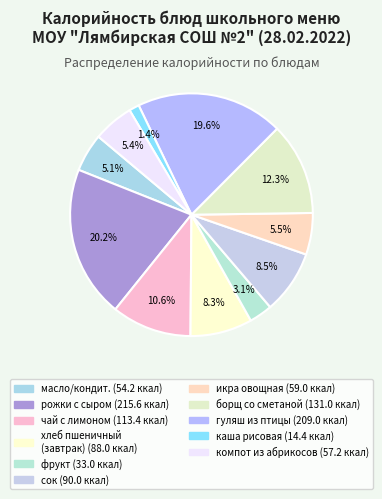

Rank the categories by value from lowest to highest.

каша рисовая рассыпчатая, фрукт, масло порционно/кондитерское изделие, компот из абрикосов, икра овощная, хлеб пшеничный (завтрак), сок, чай с лимоном, борщ из свежей капусты со сметаной, гуляш из птицы, рожки отварные с сыром